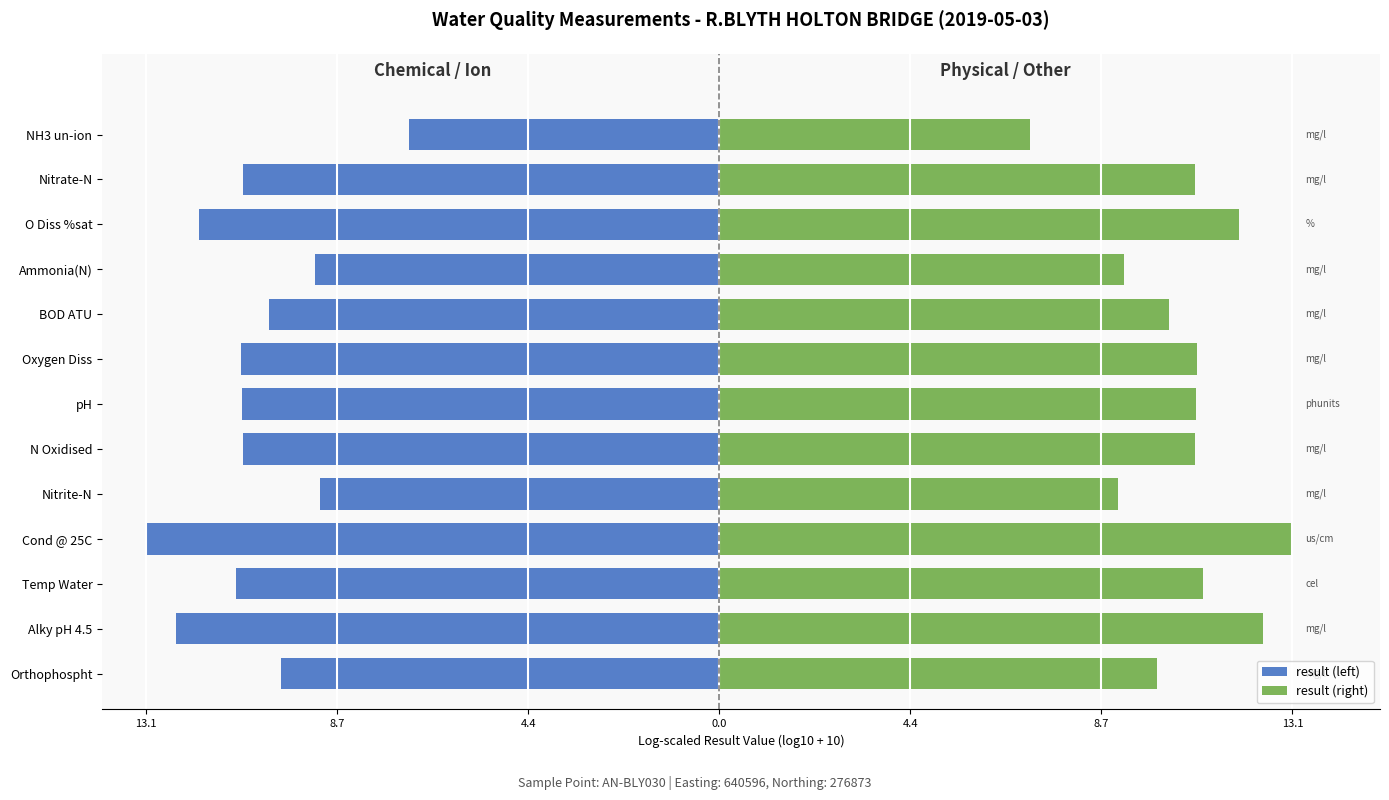

List the series in order of their overall mean, highest first.

result (right), result (left)